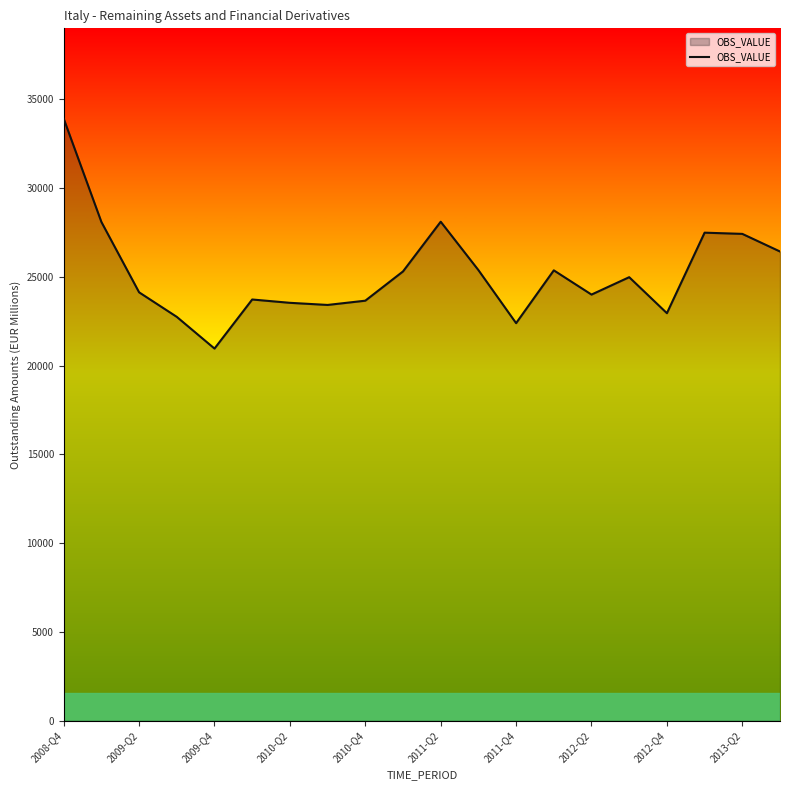

What is the minimum value shown in the chart?

20965